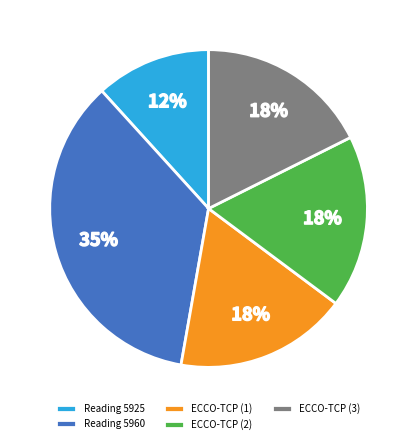

Which category has the smallest portion of the pie?

Reading 5925